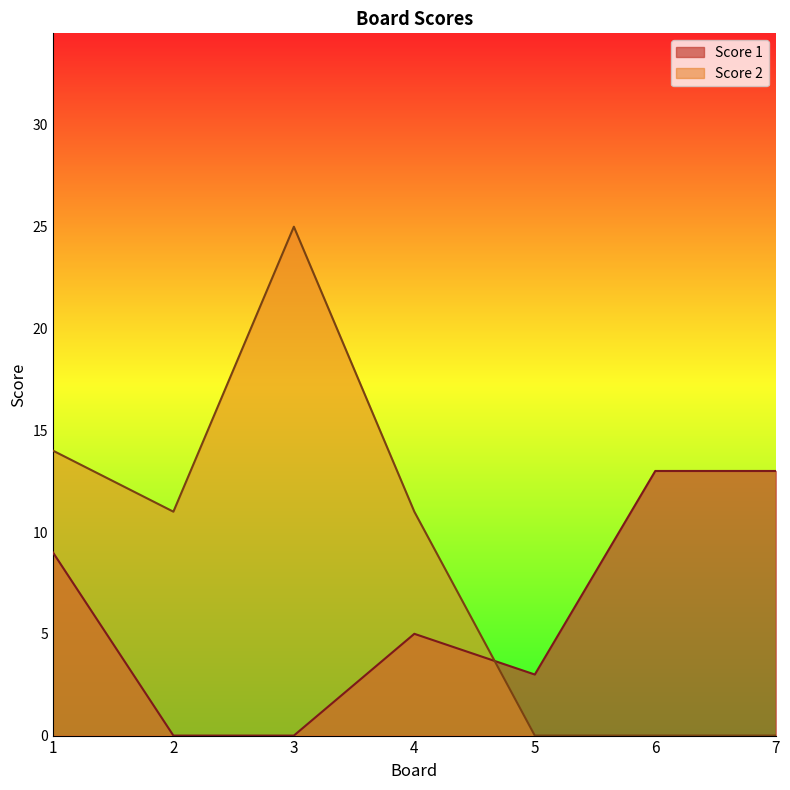

How many interior local peaks does the Score 1 series have?

1